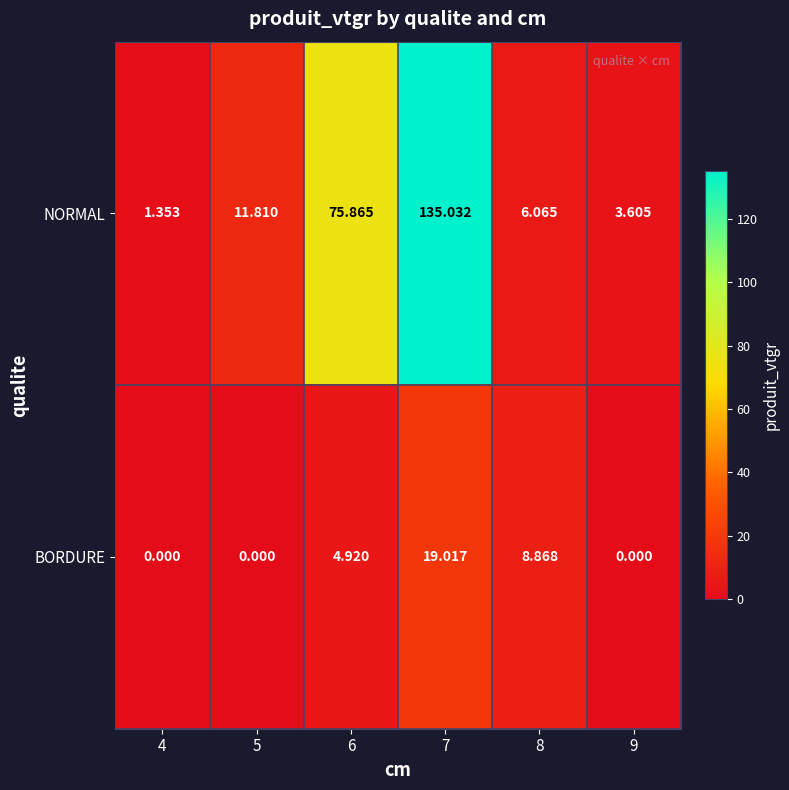

Which series has the largest range (max minus min)?

NORMAL